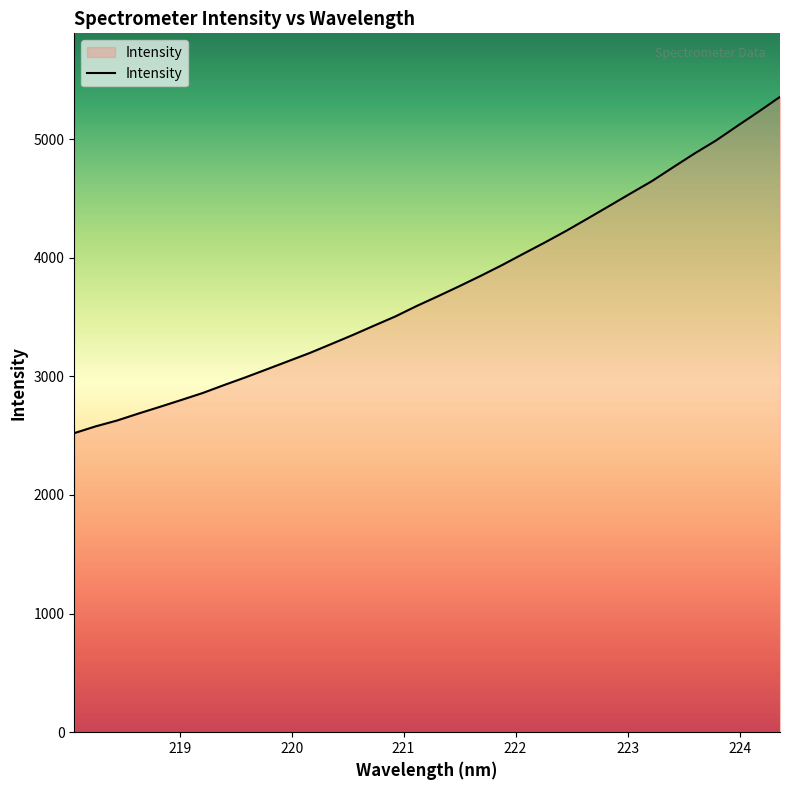

What is the difference between the maximum and minimum values?

2834.4